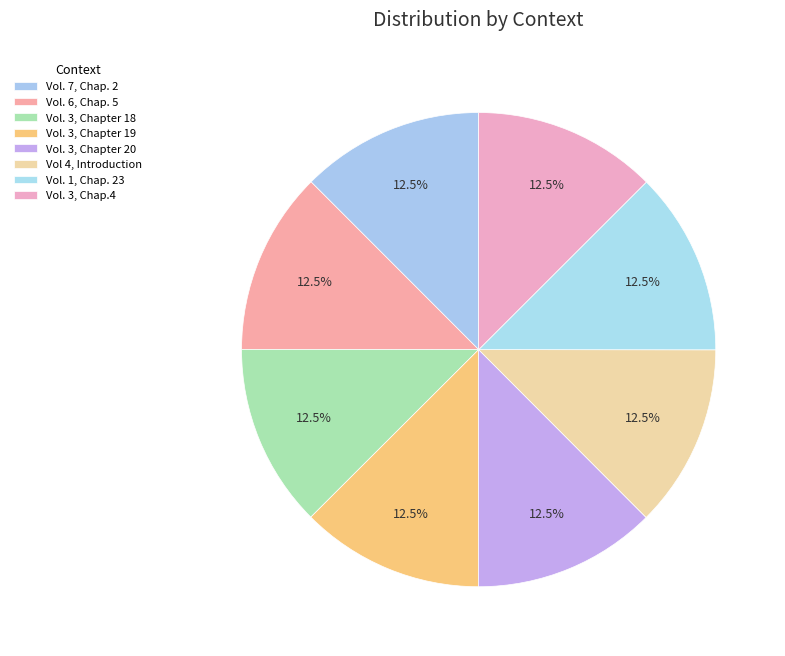

True or false: Vol. 3, Chapter 18 accounts for 12% of the total.

True